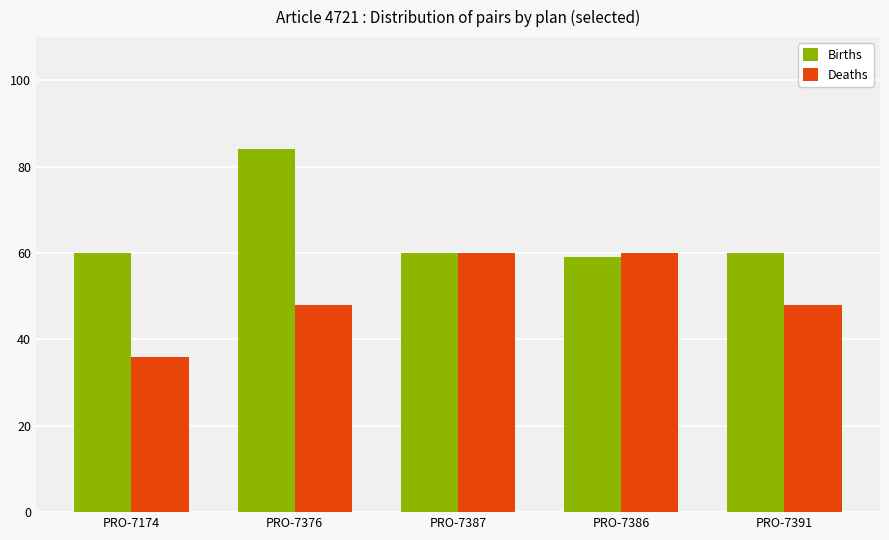

Is it true that Births equals 59 at PRO-7386?

True